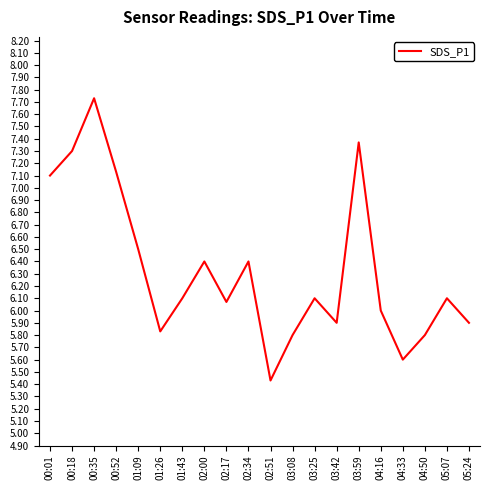

Reading left to right, extract all data points from this chart.

7.1	7.3	7.7	7.1	6.5	5.8	6.1	6.4	6.1	6.4	5.4	5.8	6.1	5.9	7.4	6.0	5.6	5.8	6.1	5.9